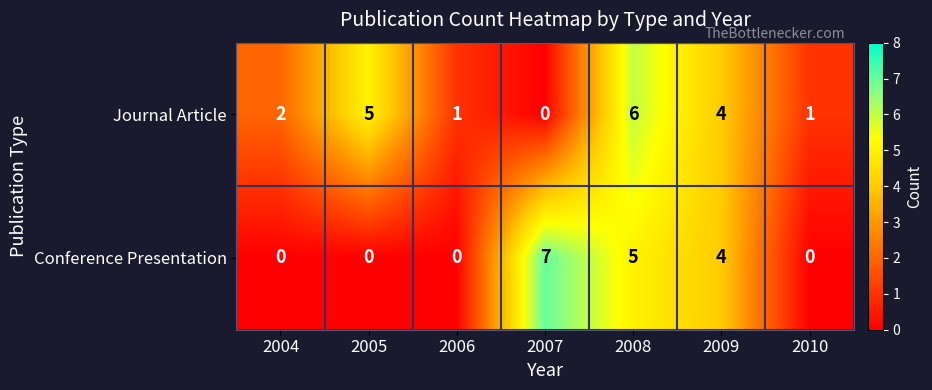

What is the spread (max minus min) of values at 2005?

5